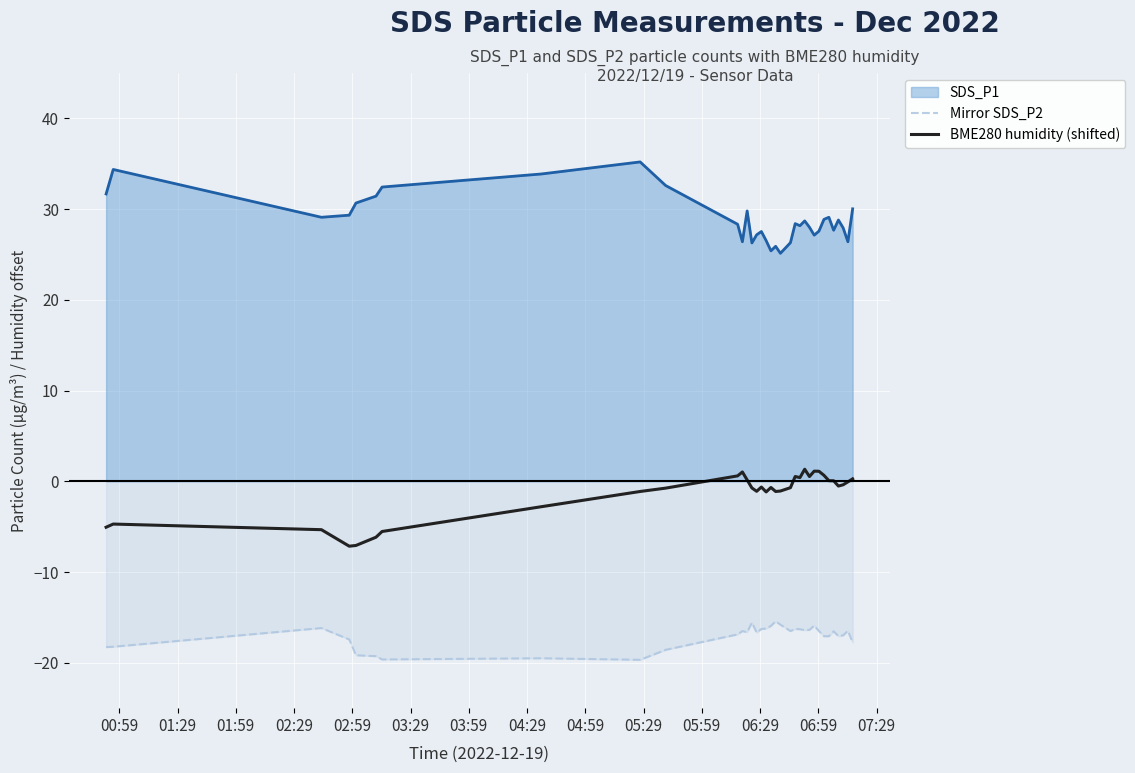

What is the average value of the Mirror SDS_P2 series?

-17.1